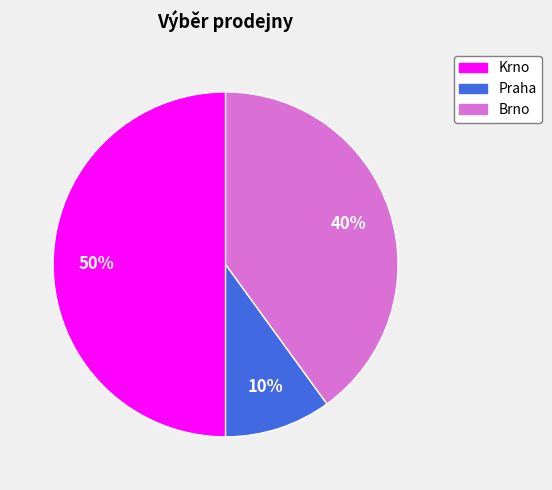

How many segments does this pie chart have?

3